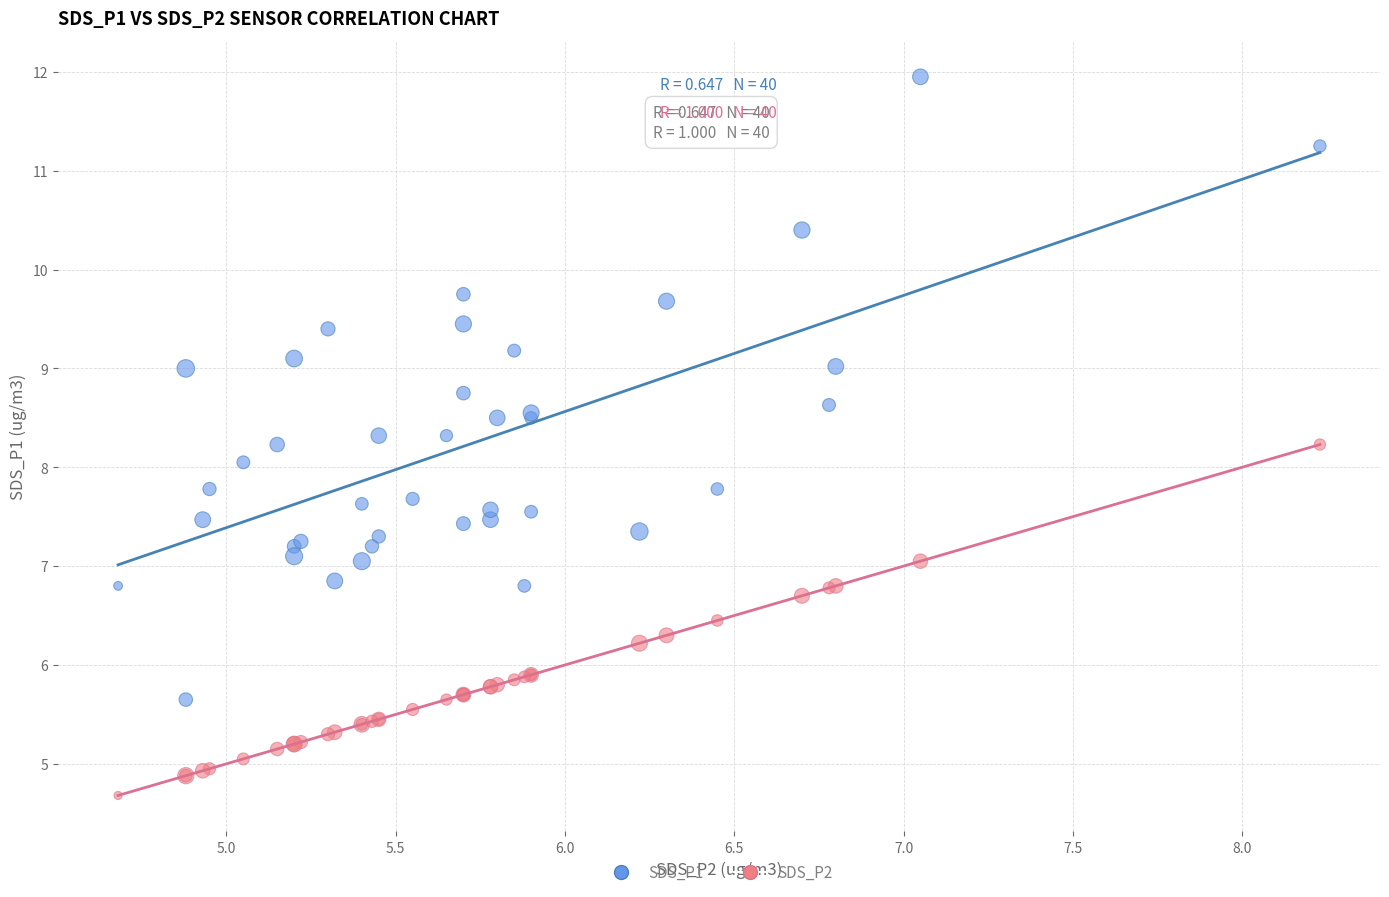

Which series contains the lowest Y value?

SDS_P2